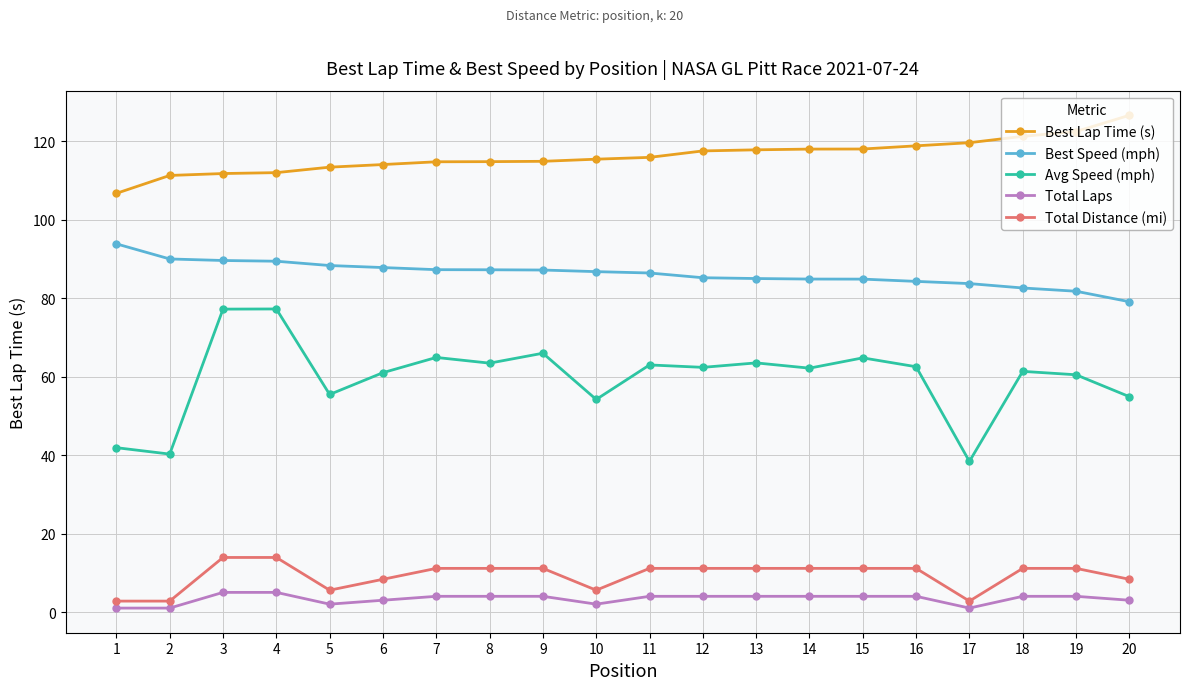

True or false: Avg Speed (mph) has more than 0 points higher than both neighbors.

True